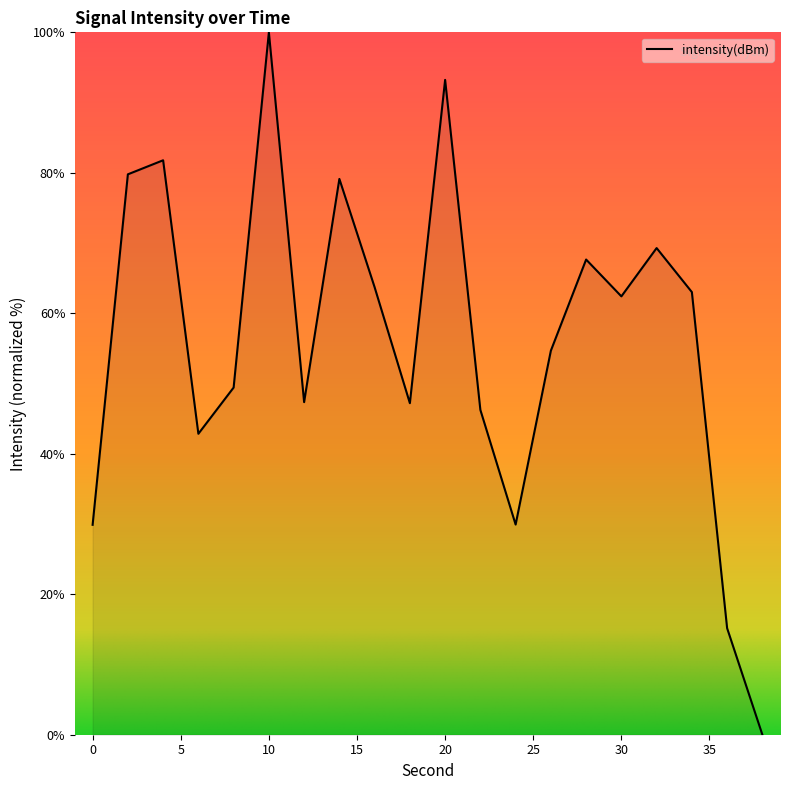

What is the difference between the maximum and second lowest values?

84.8